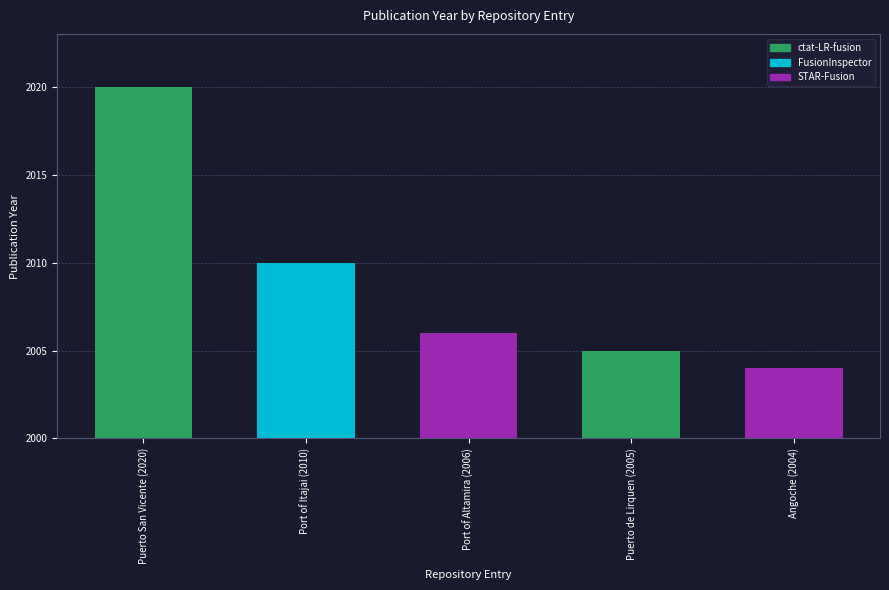

Which category has the highest value across all series?

Puerto San Vicente (2020)